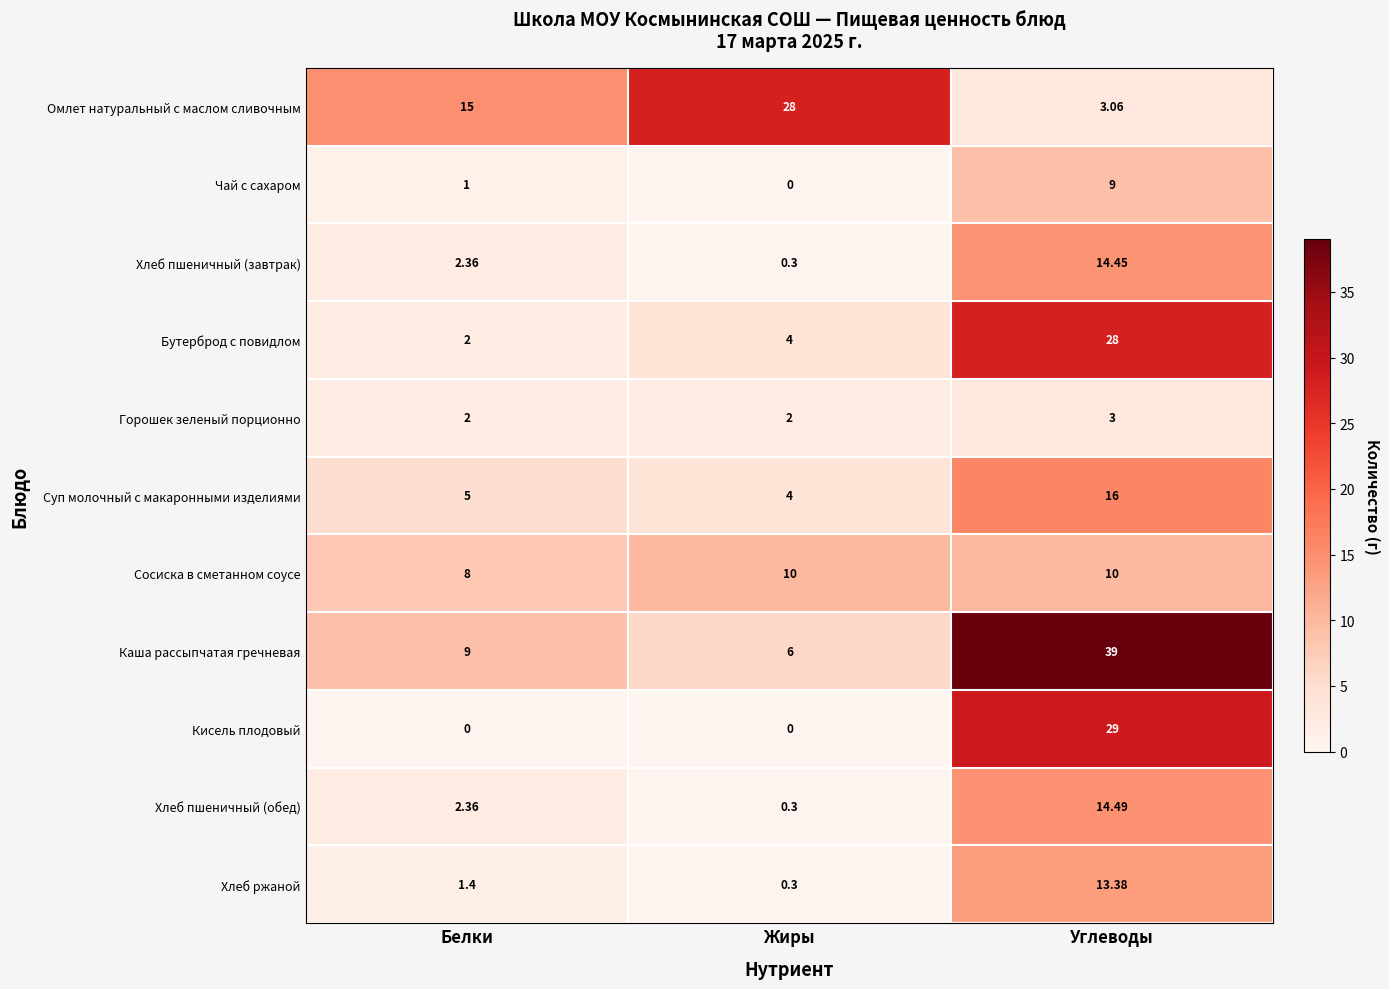

Between Белки and Углеводы, which series saw the biggest shift?

Каша рассыпчатая гречневая